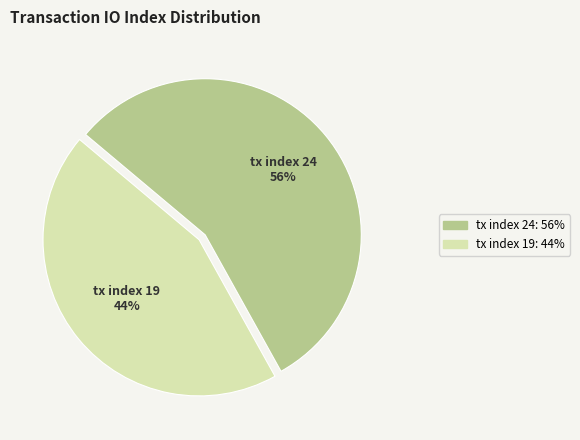

Do tx index 19 and tx index 24 together represent more than half of the pie?

Yes